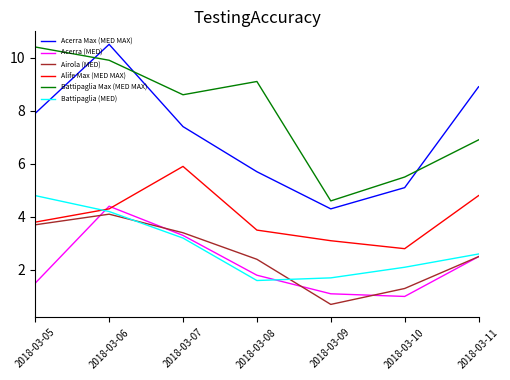

What is the difference between the highest and lowest values at 2018-03-06?

6.4